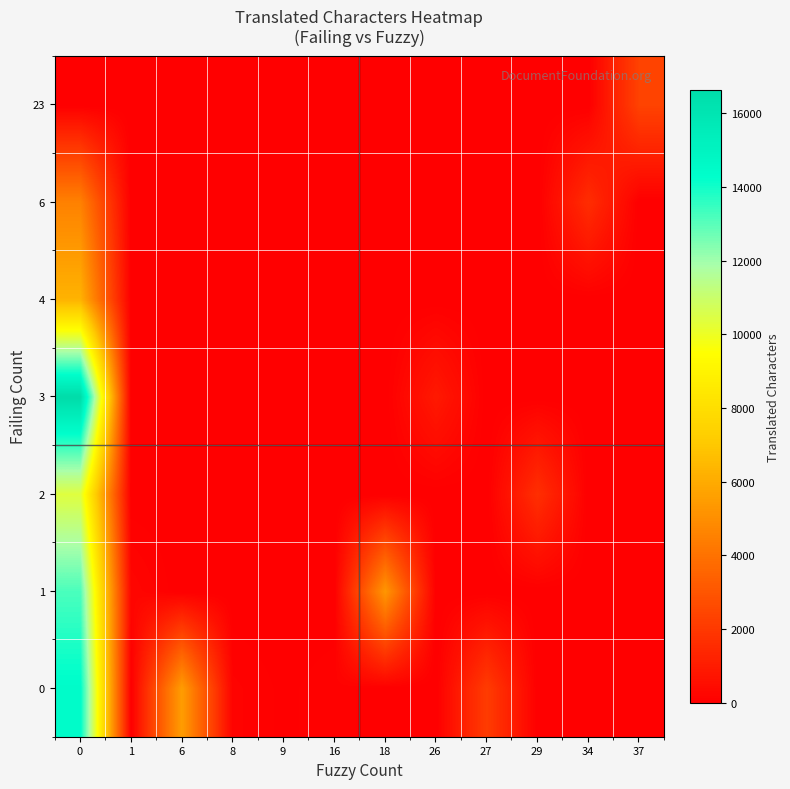

How many categories are shown in the chart?

12